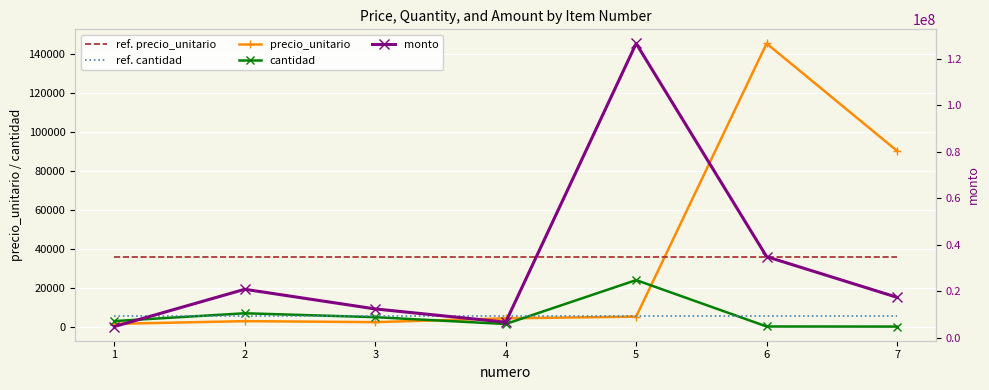

What is the sum of the monto values at 7 and 3?

29638400.0